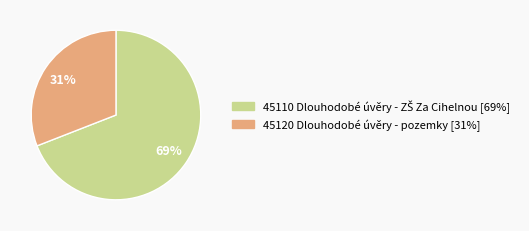

Count the number of slices in the pie.

2